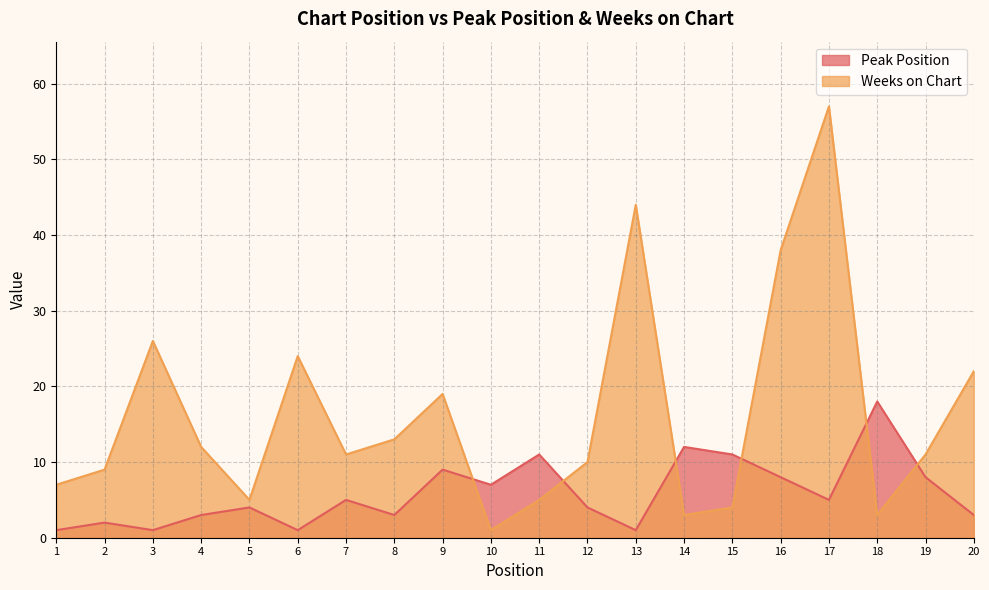

True or false: Peak Position has a value of 5 at 8.

False